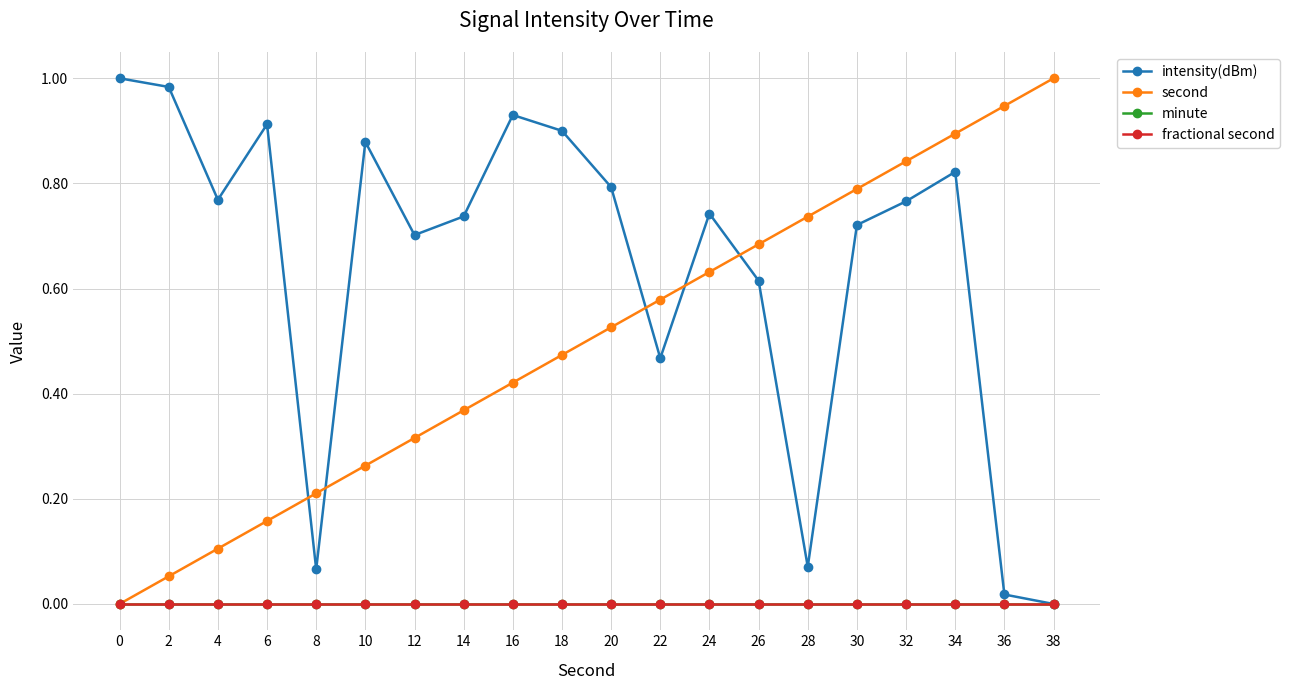

Is this an area chart (filled region under the line)?

No